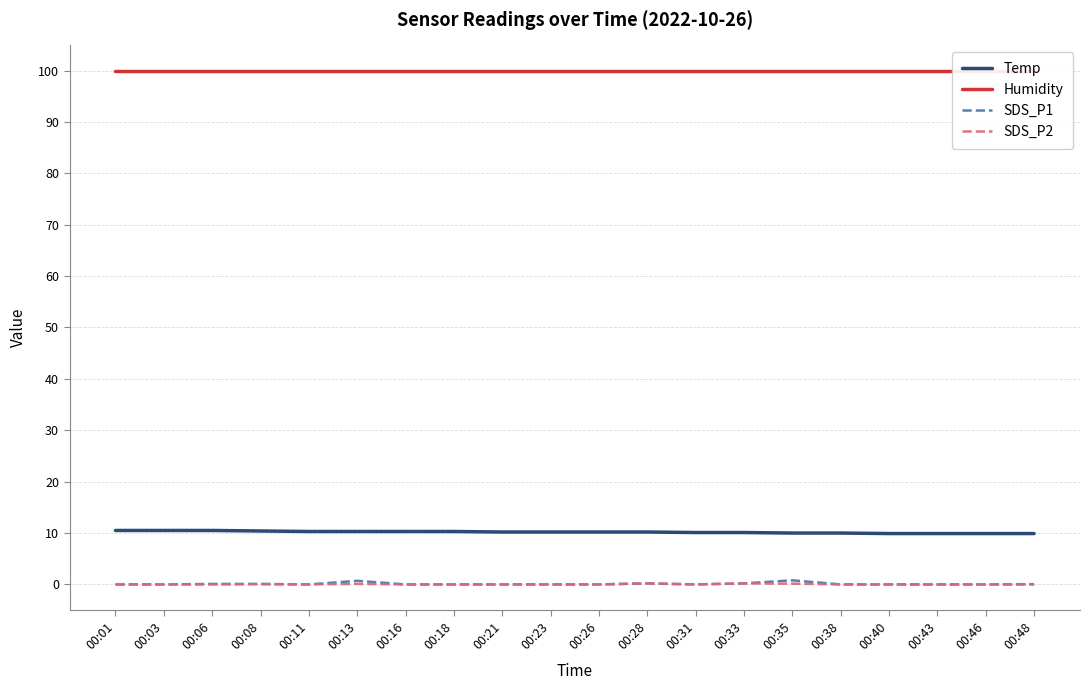

True or false: SDS_P1 has a value of -0.5 at 00:31.

False